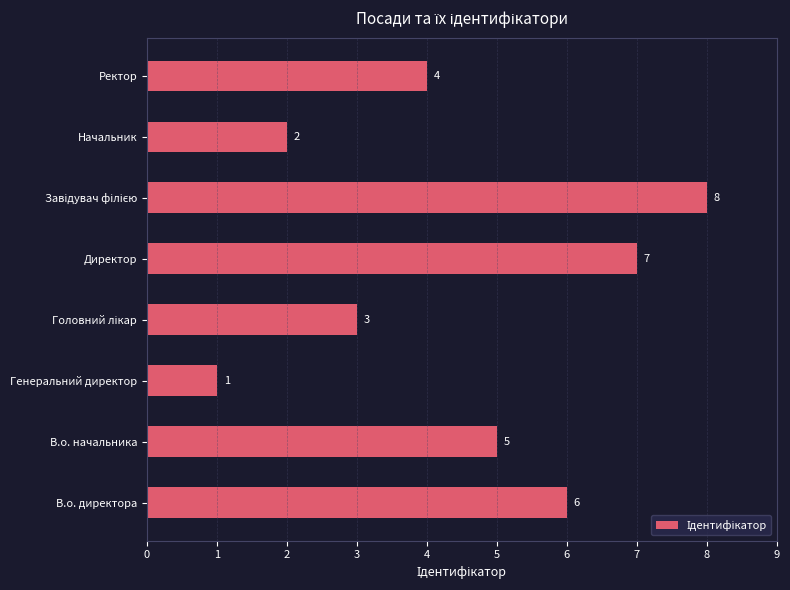

The value at Ректор is 4. True or false?

True